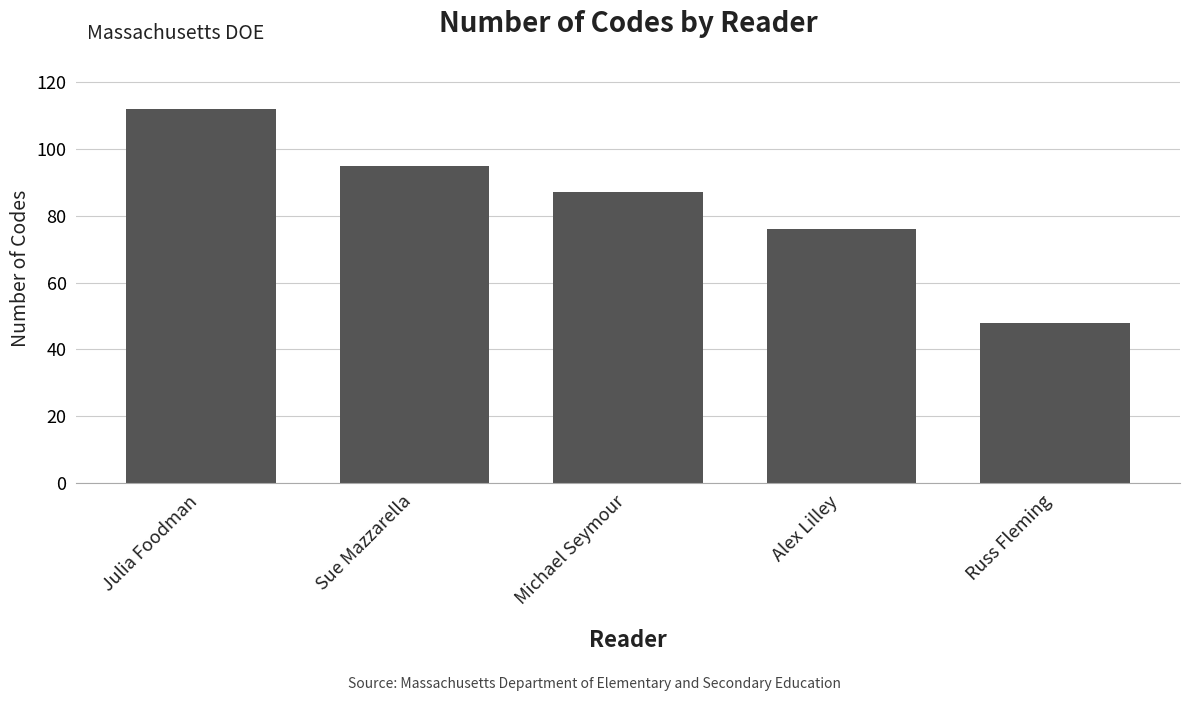

How many values are between 76 and 95?

3